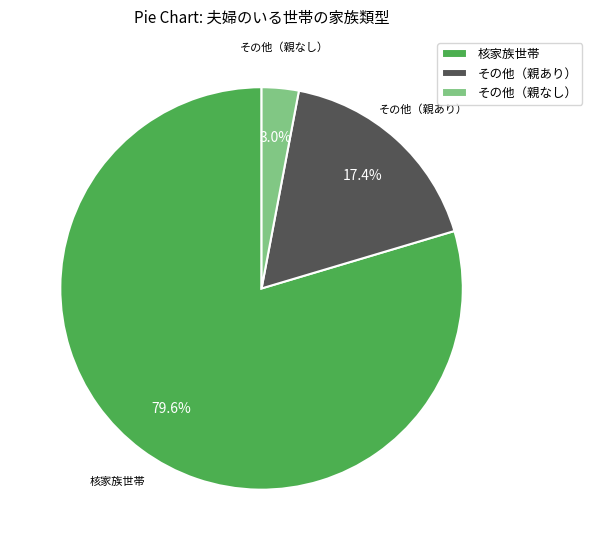

Is the sum of その他（親あり） and 核家族世帯 greater than half?

Yes